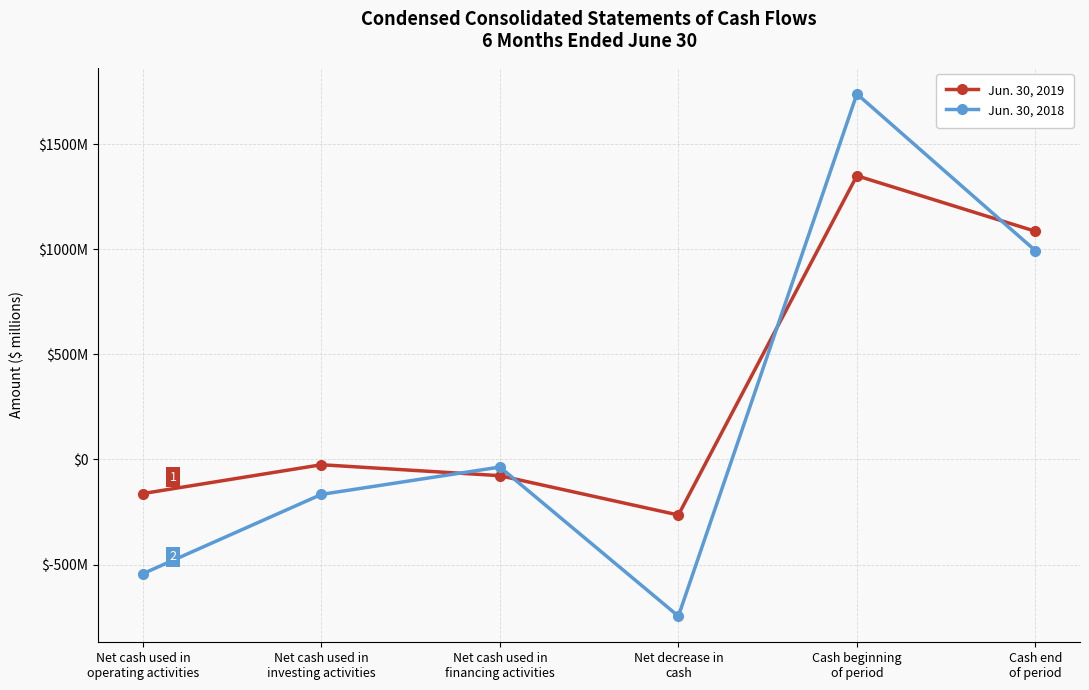

What are all the series names shown in the legend?

Jun. 30, 2019, Jun. 30, 2018